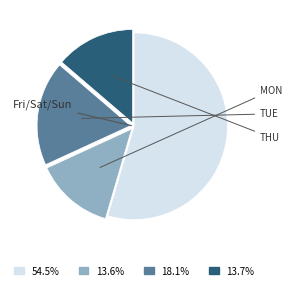

Is there a majority slice in this chart?

Yes